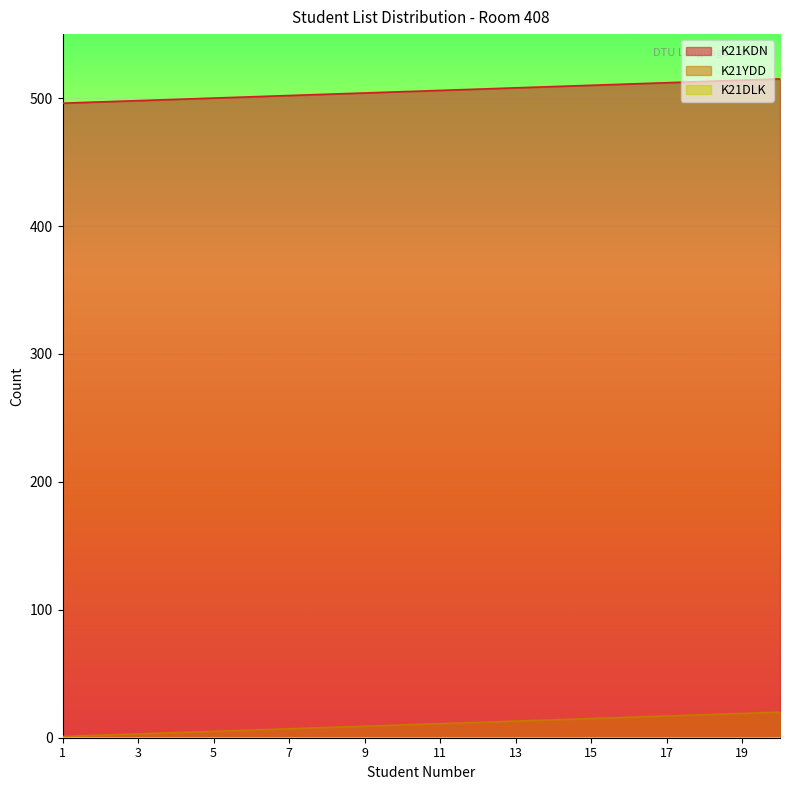

What is the greatest value displayed?

515